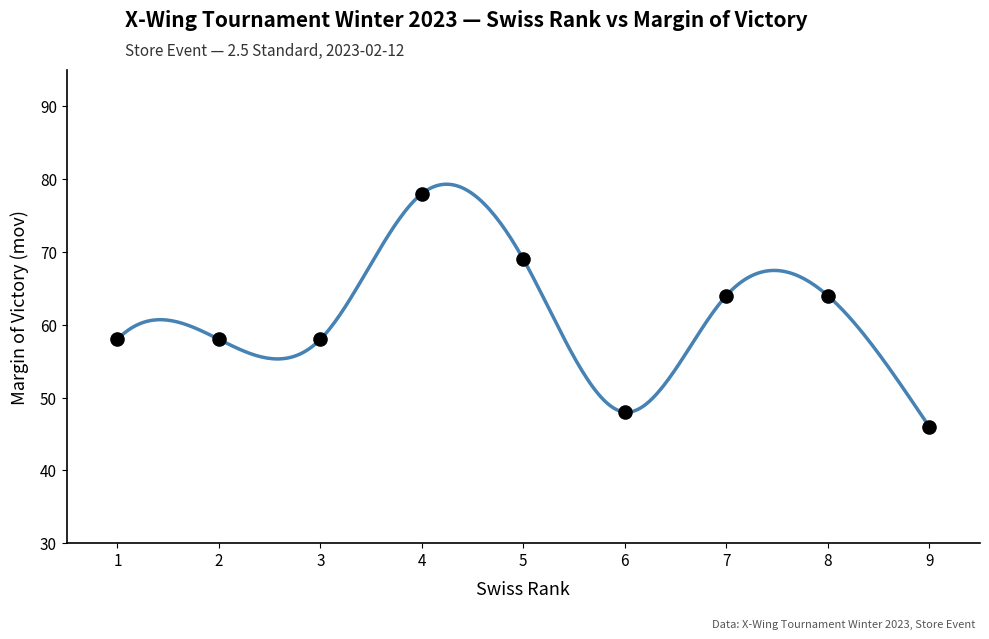

What is the range of Y values (max minus min)?

32